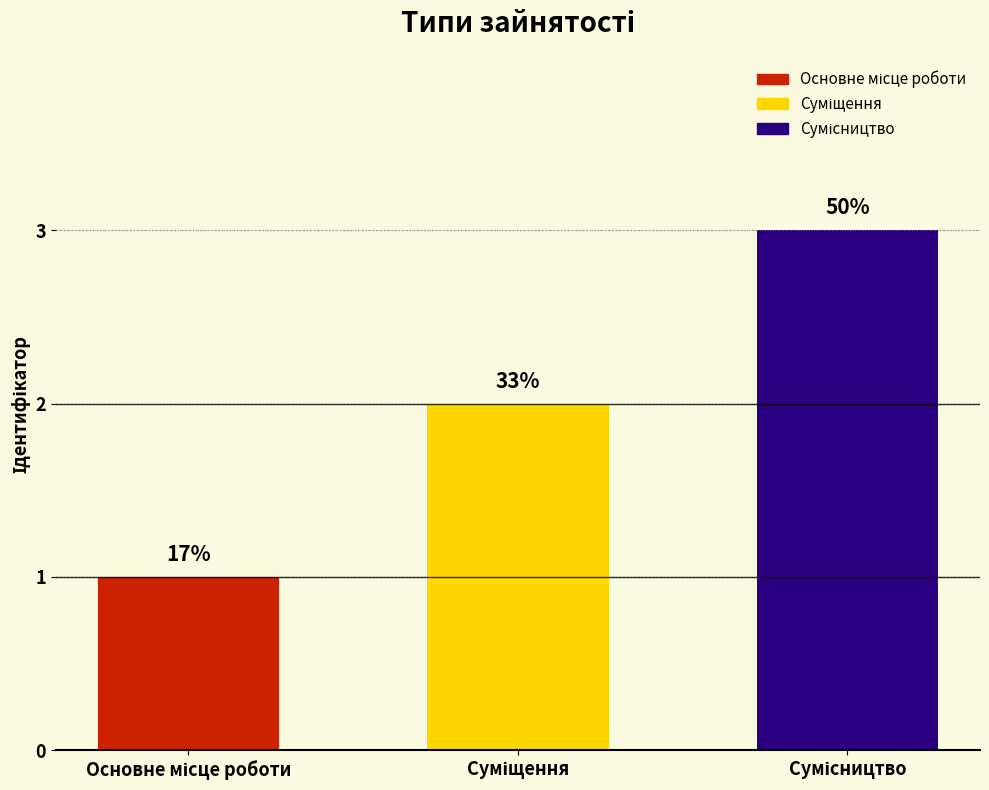

What is the label of the 2nd bar from the right?

Суміщення